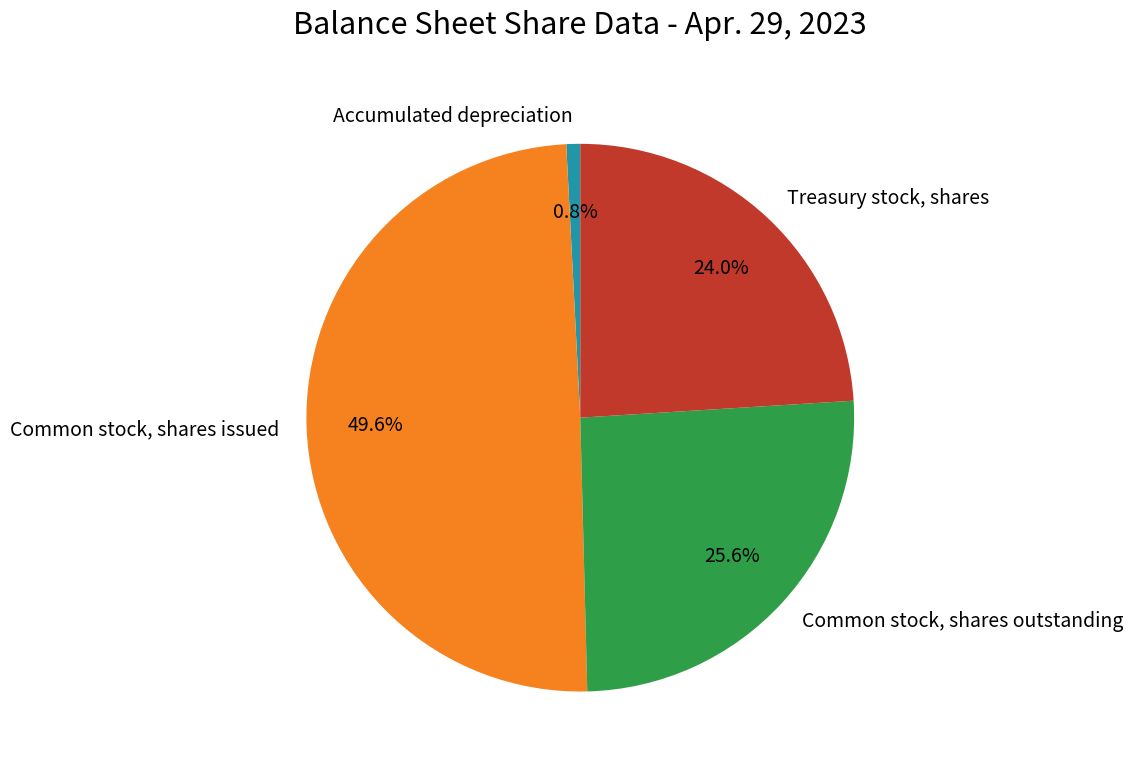

Which slice is the largest?

Common stock, shares issued